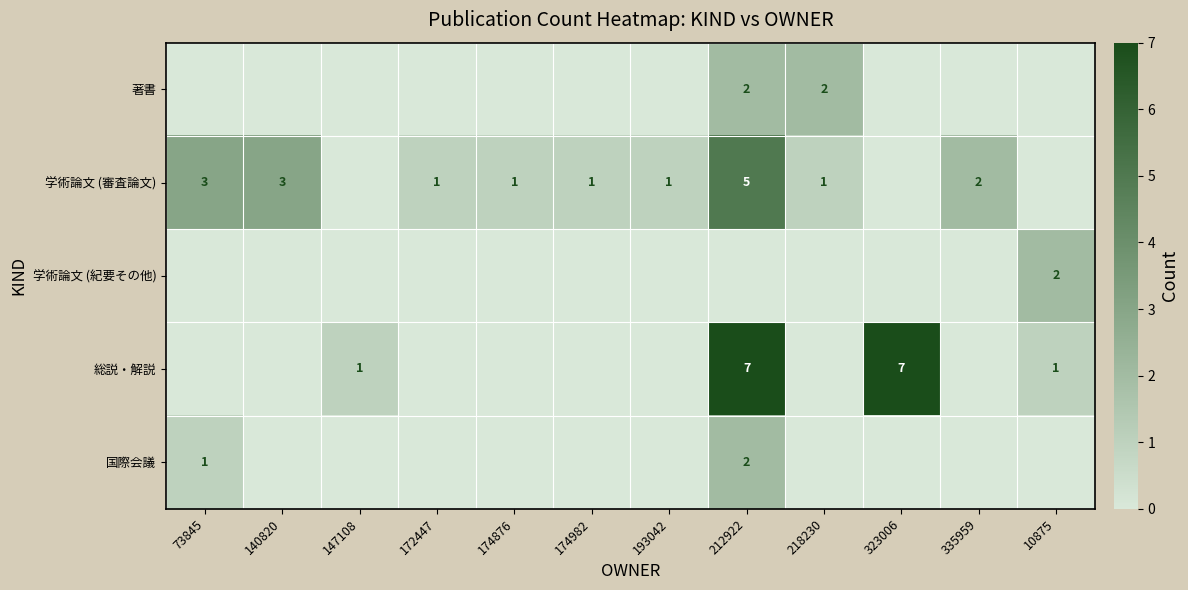

The 著書 series shows 3 at 212922. True or false?

False